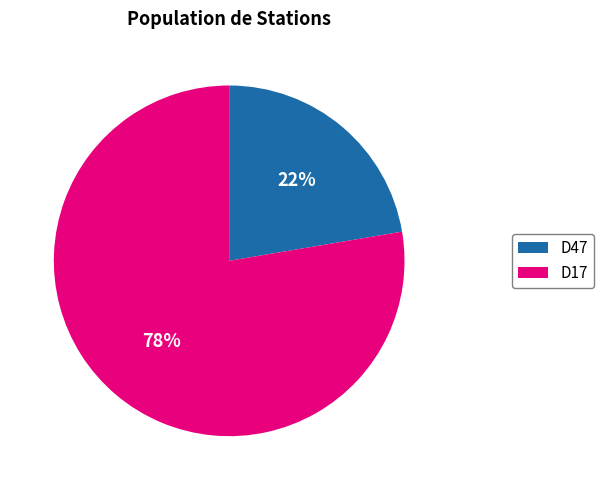

Which has a higher value, D47 or D17?

D17